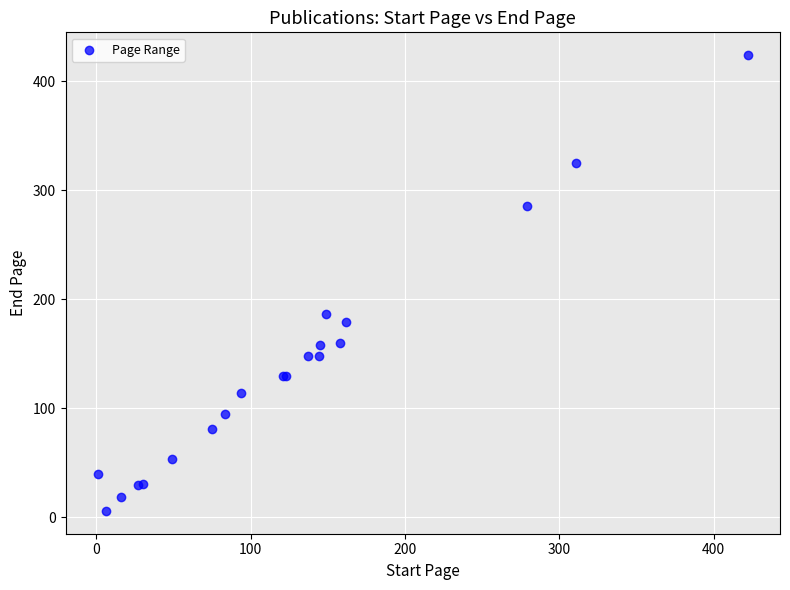

What Y value in the scatter plot is closest to 215?

187